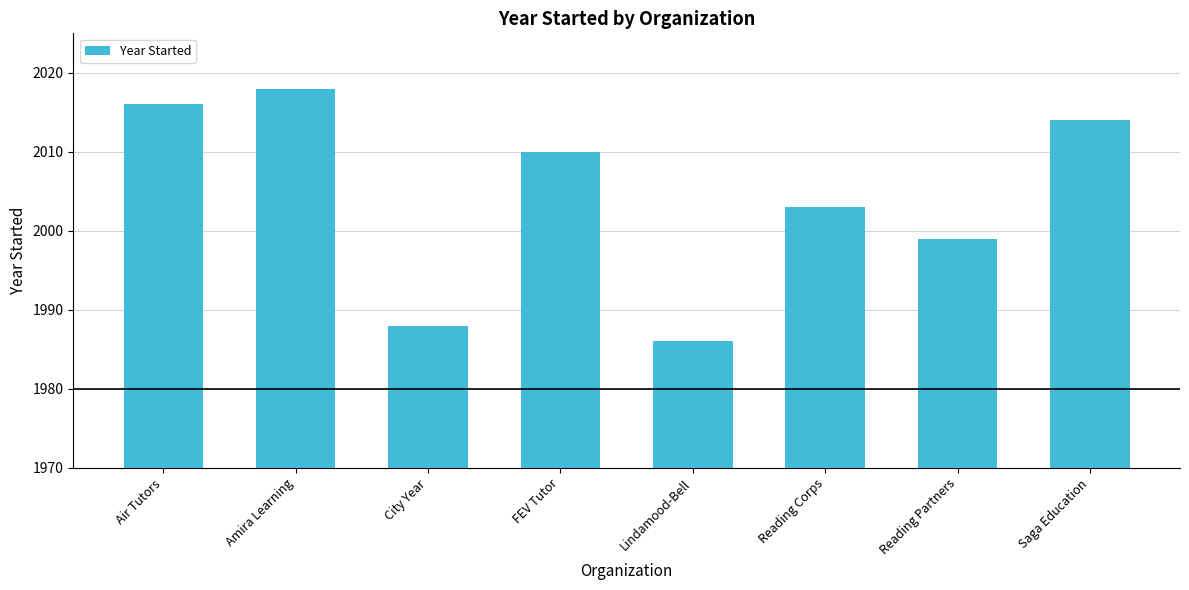

Approximately how many times larger is the value at Lindamood-Bell compared to Reading Corps?

1.0